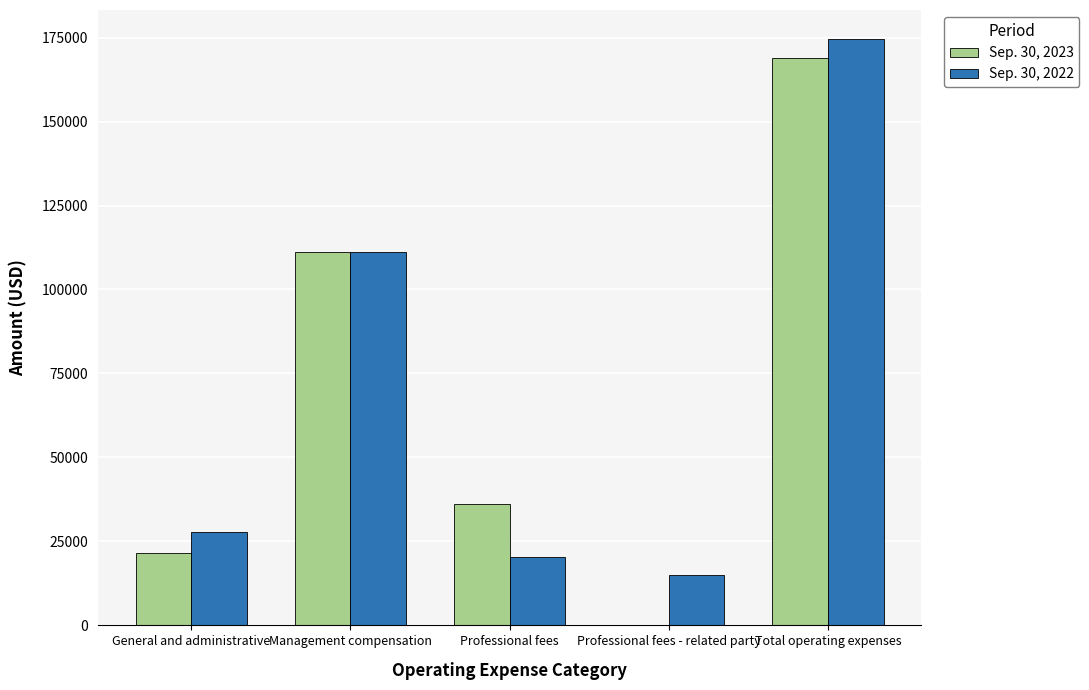

What value does the Sep. 30, 2023 series have at Management compensation?

111250